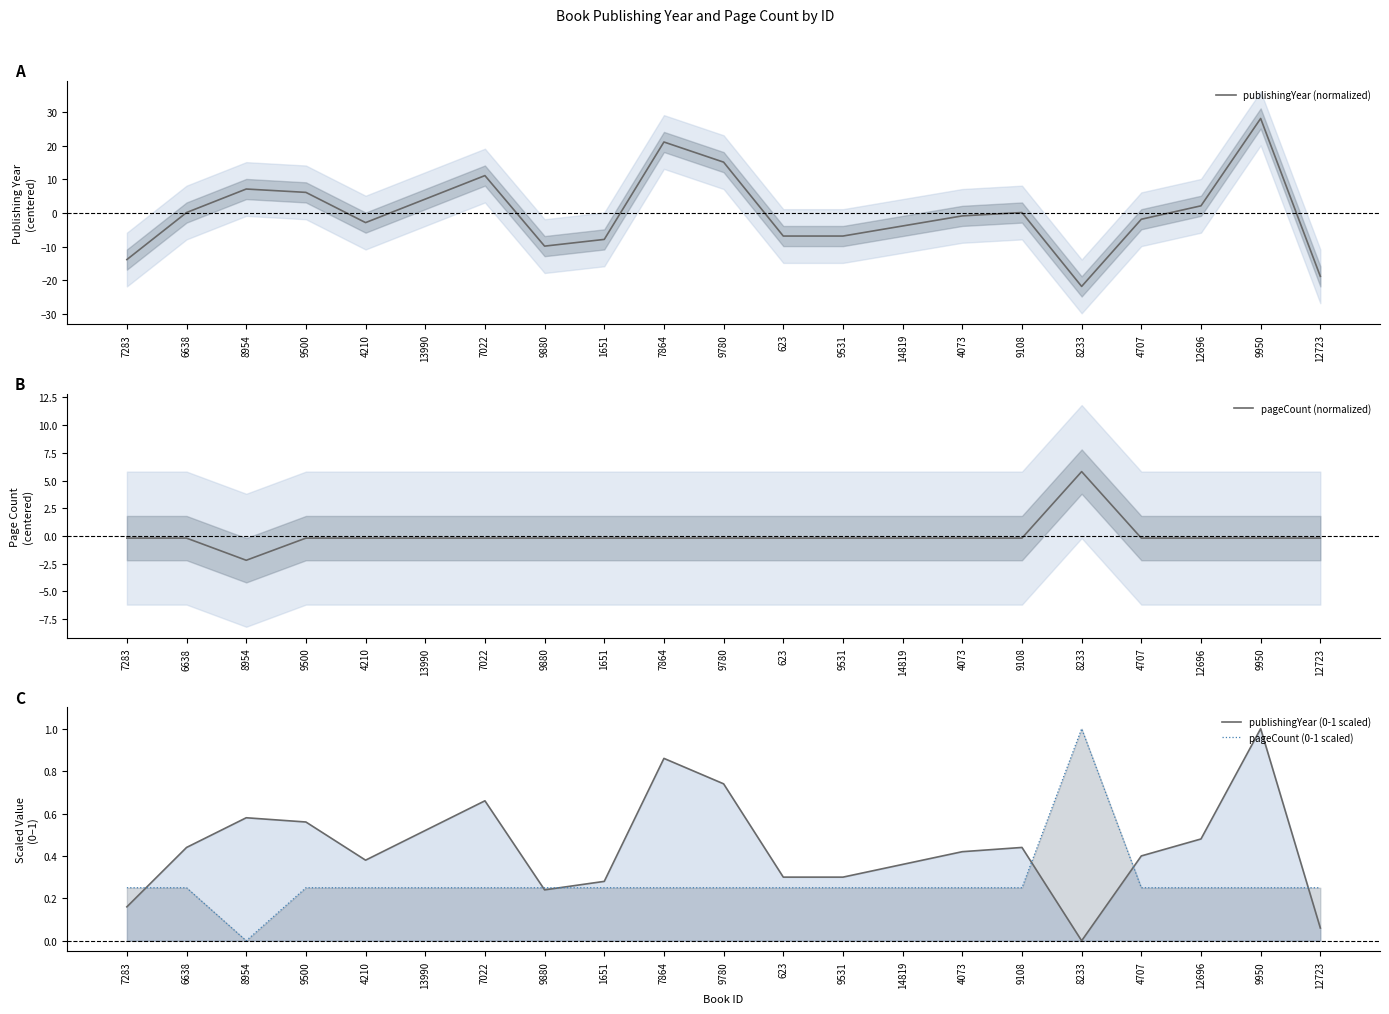

True or false: pageCount (normalized) has more than 1 interior local peaks.

False